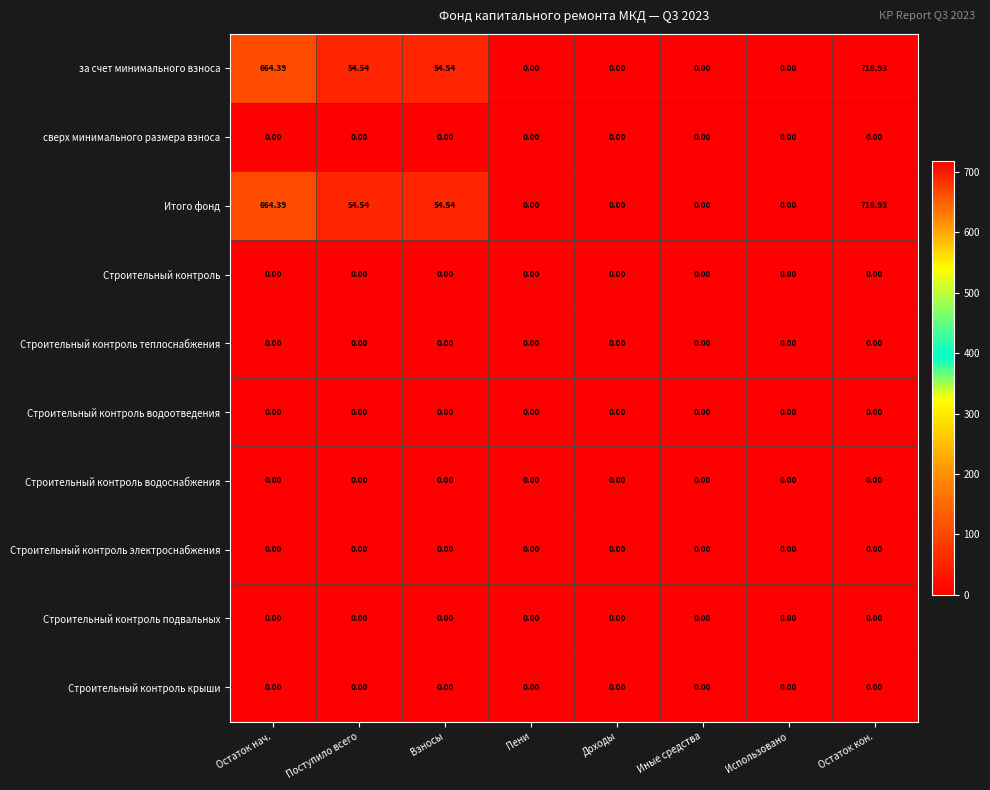

What is the difference between the highest and lowest values at Поступило всего?

54.5